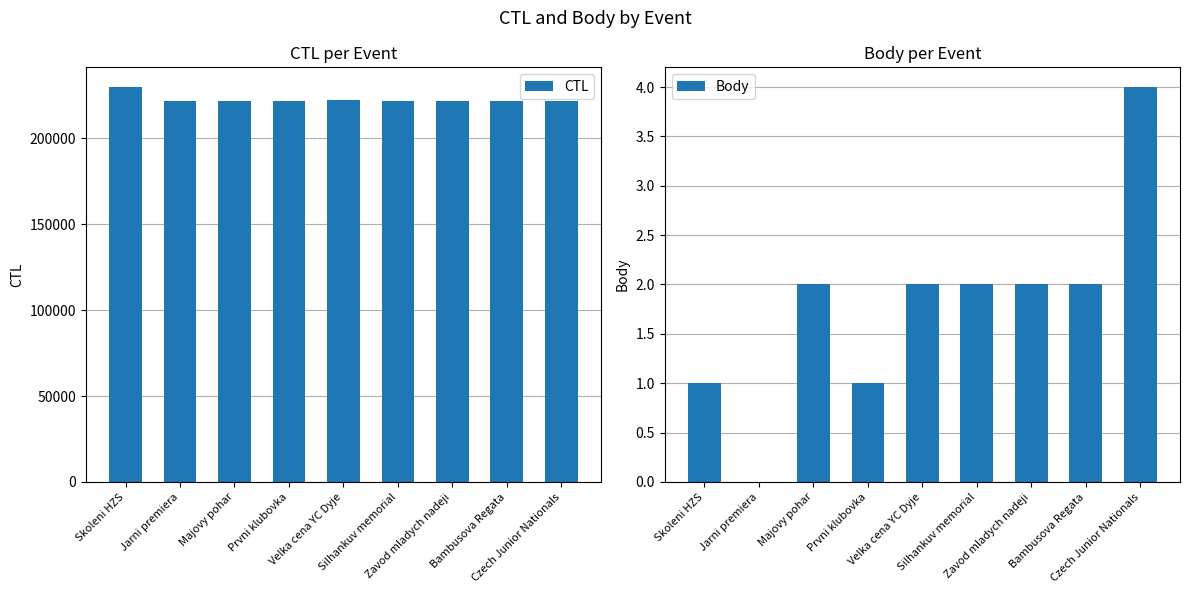

At which label does CTL first exceed 222006?

Skoleni HZS